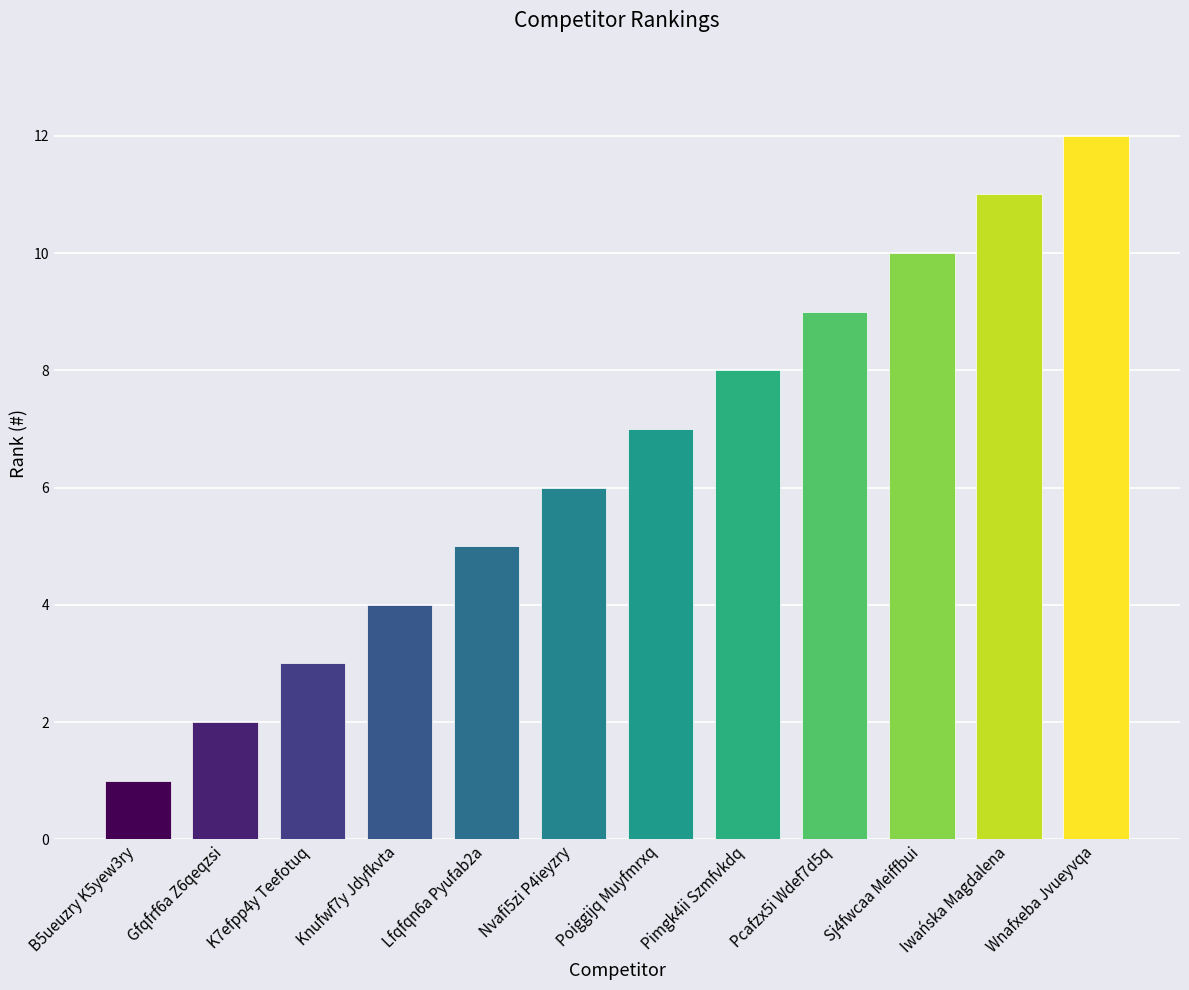

Reading left to right, list all the values displayed in this chart.

B5ueuzry K5yew3ry=1	Gfqfrf6a Z6qeqzsi=2	K7efpp4y Teefotuq=3	Knufwf7y Jdyfkvta=4	Lfqfqn6a Pyufab2a=5	Nvafi5zi P4ieyzry=6	Poiggijq Muyfmrxq=7	Pimgk4ii Szmfvkdq=8	Pcafzx5i Wdef7d5q=9	Sj4fwcaa Meiffbui=10	Iwańska Magdalena=11	Wnafxeba Jvueyvqa=12